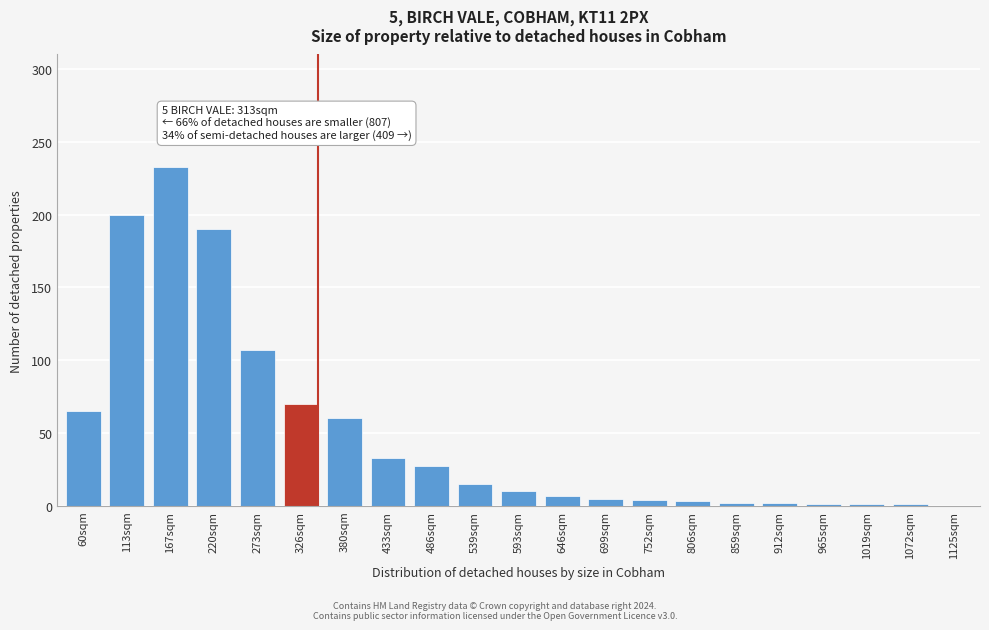

Is it true that the value at 167sqm is 132?

False